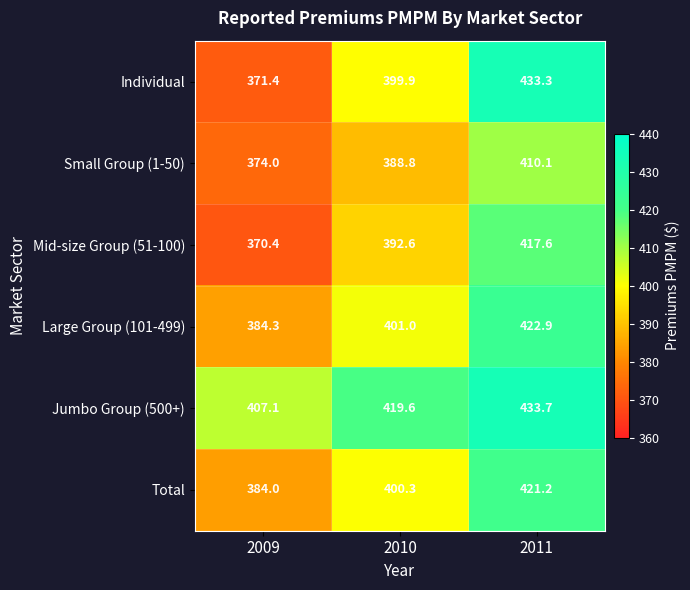

Which series has the largest total across all categories?

Jumbo Group (500+)